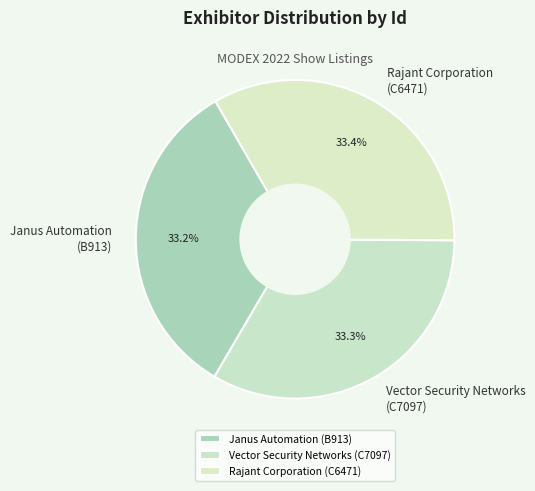

What percentage do Janus Automation (B913) and Vector Security Networks (C7097) together represent?

66.6%